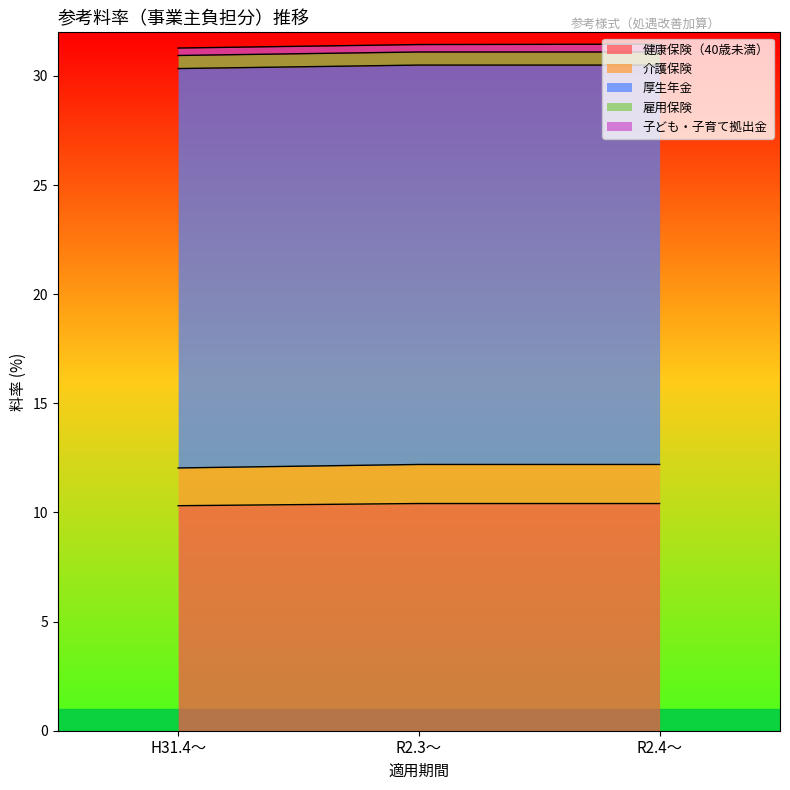

True or false: 介護保険 has a value of 3.1 at H31.4～.

False